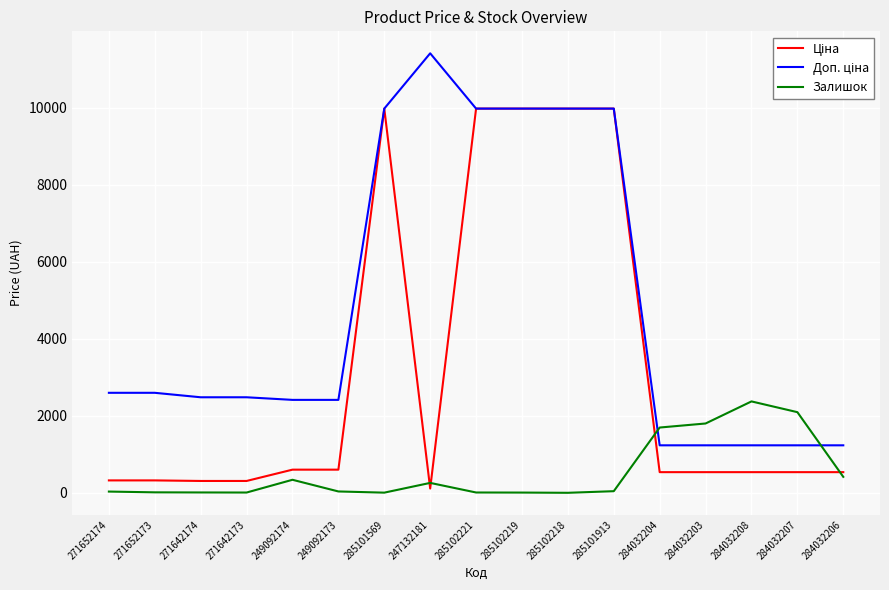

What is the maximum value shown in the chart?

11410.0